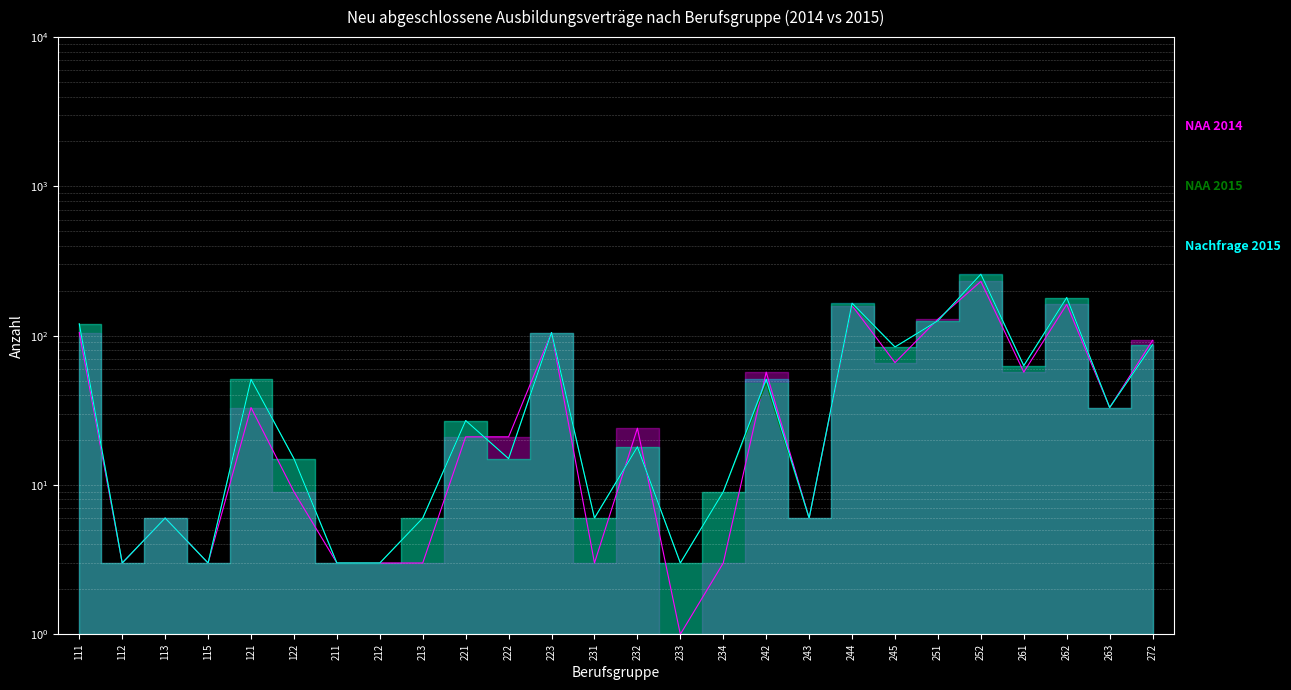

Which series ends up on top after the final intersection of NAA 2015 and NAA 2014?

NAA 2015